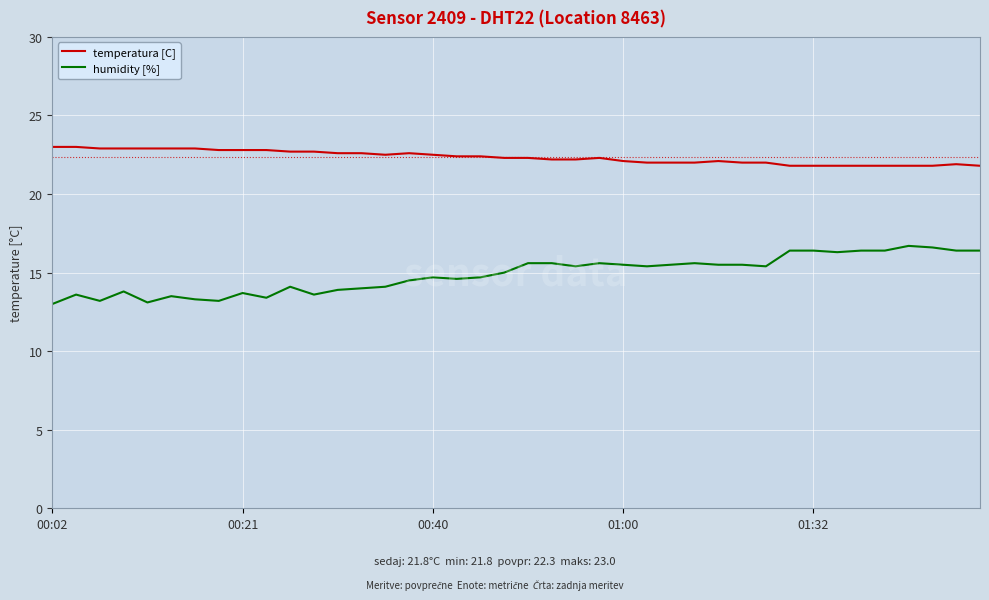

Which series has the largest range (max minus min)?

humidity [%]